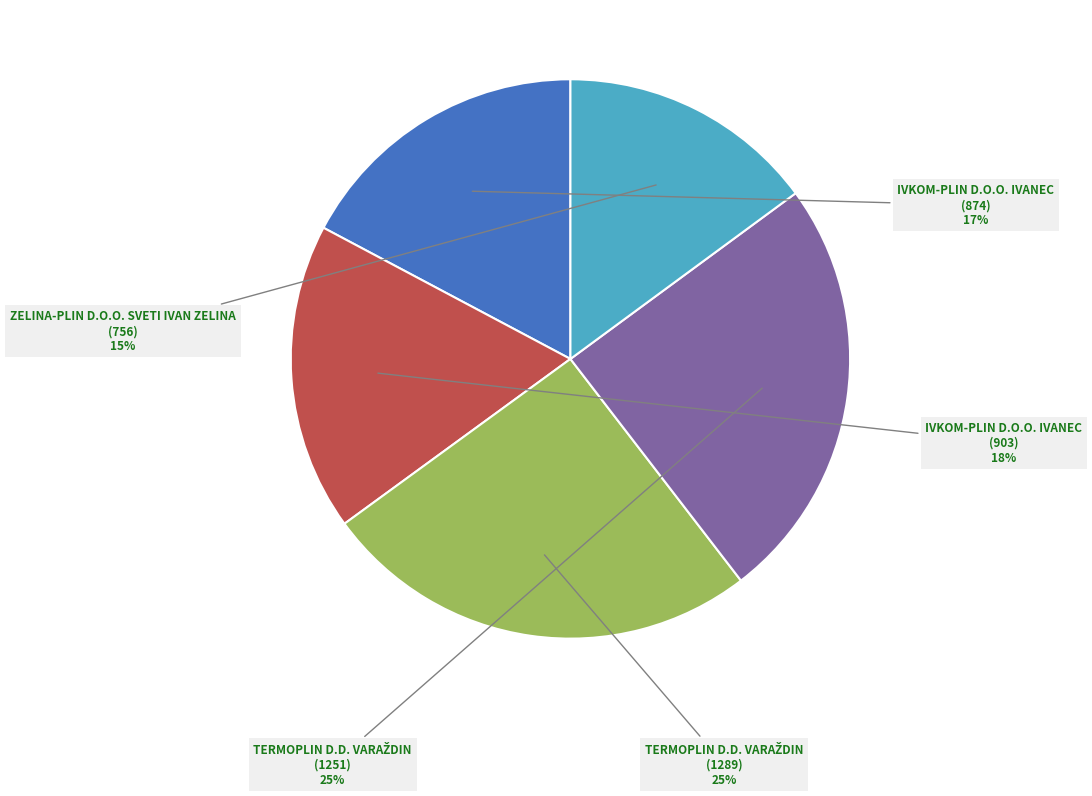

Does any single category account for the majority?

No